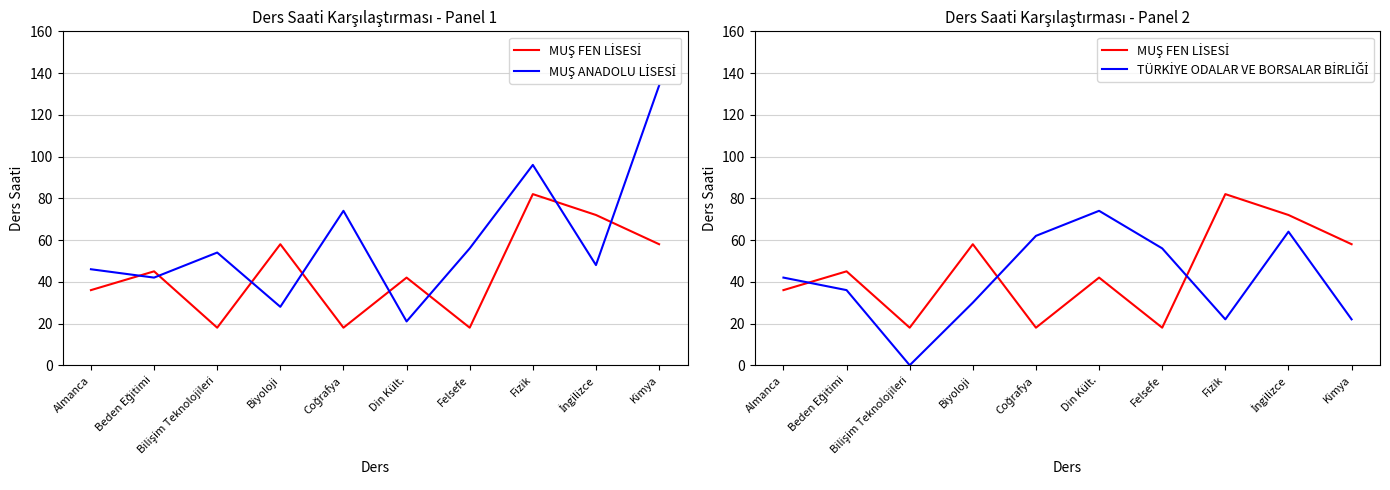

What is the difference between the maximum and minimum values in the MUŞ FEN LİSESİ series?

64